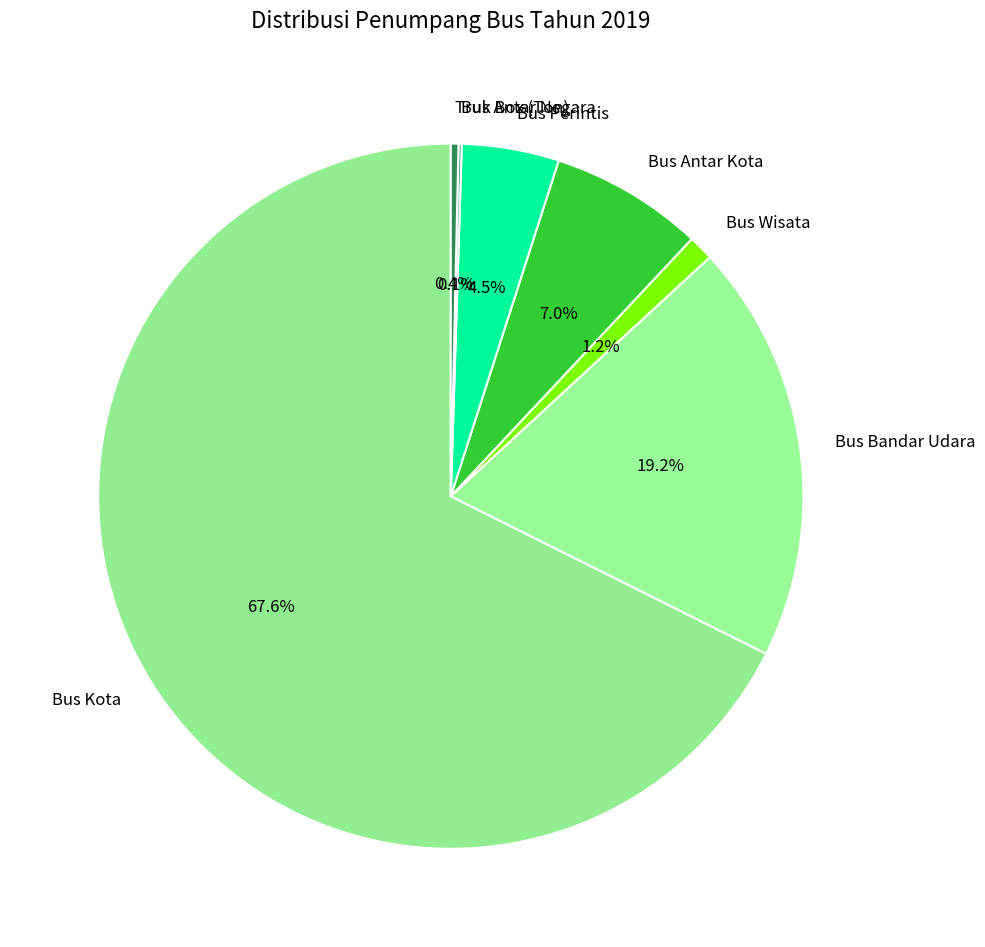

Which has a higher value, Bus Bandar Udara or Bus Wisata?

Bus Bandar Udara